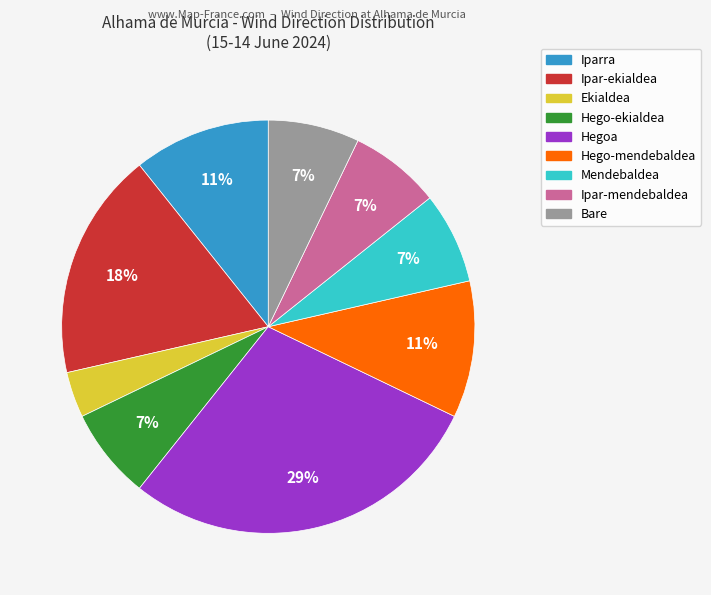

True or false: Hego-mendebaldea accounts for 11% of the total.

True